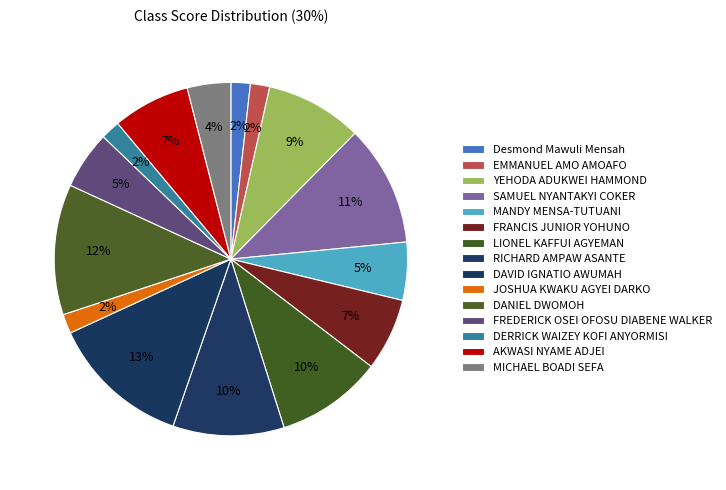

Is the sum of DANIEL DWOMOH and DERRICK WAIZEY KOFI ANYORMISI greater than half?

No